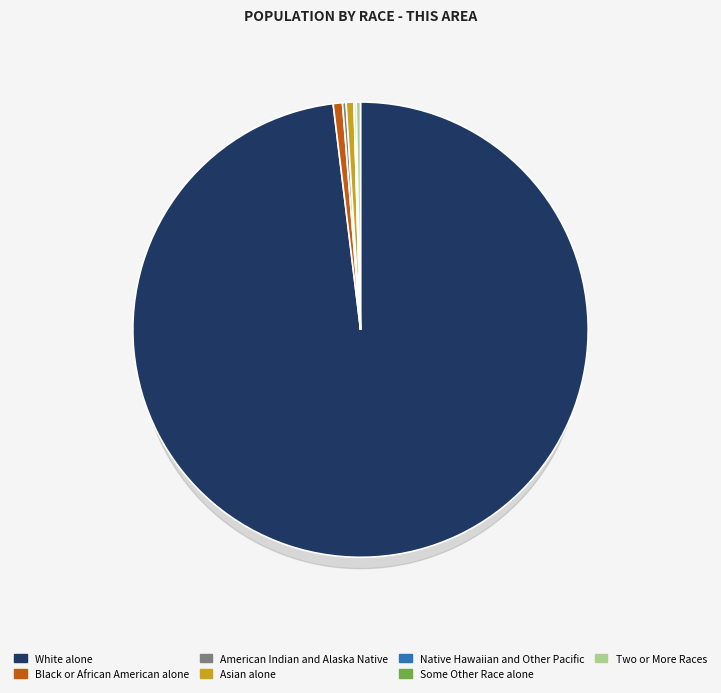

Which category has the biggest portion of the pie?

White alone